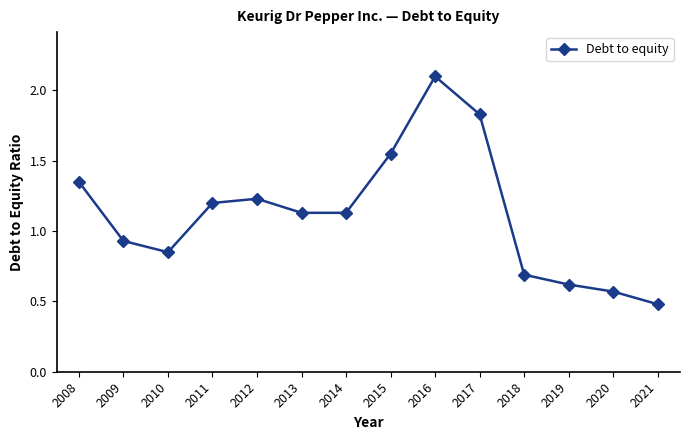

What is the value of the 14th point from the left?

0.5